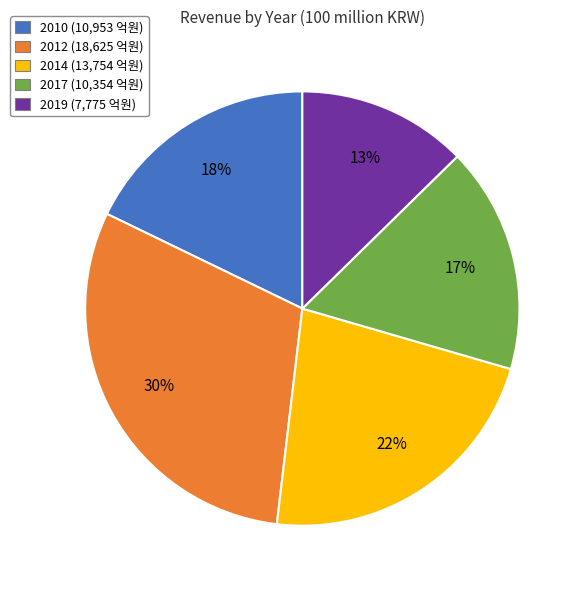

To the nearest percent, what is the average slice percentage?

20%